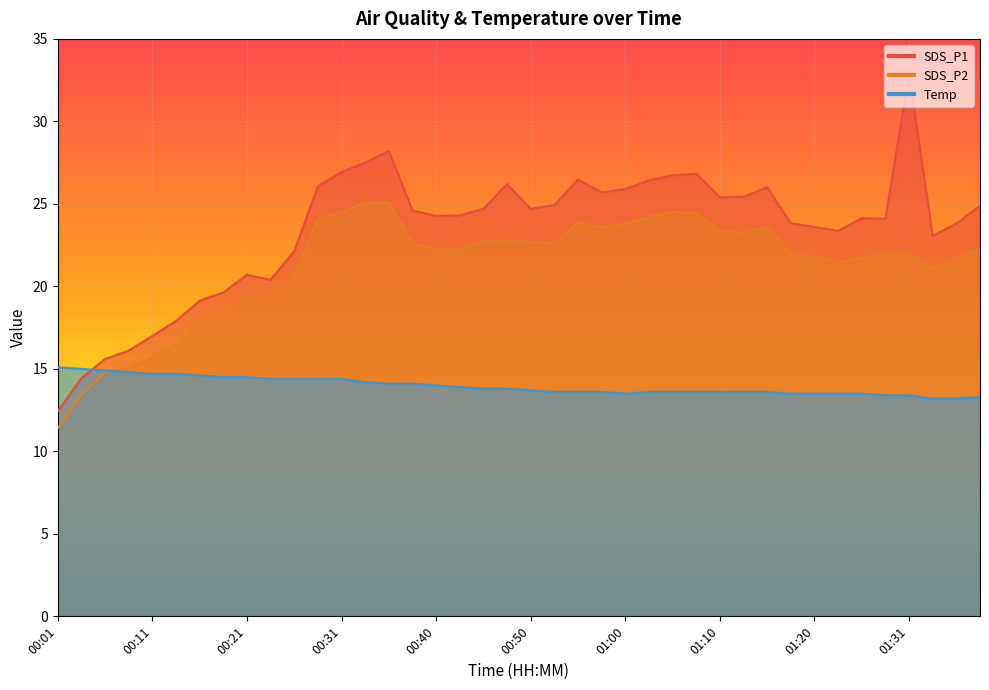

What is the total value across all series at 01:03?

64.2